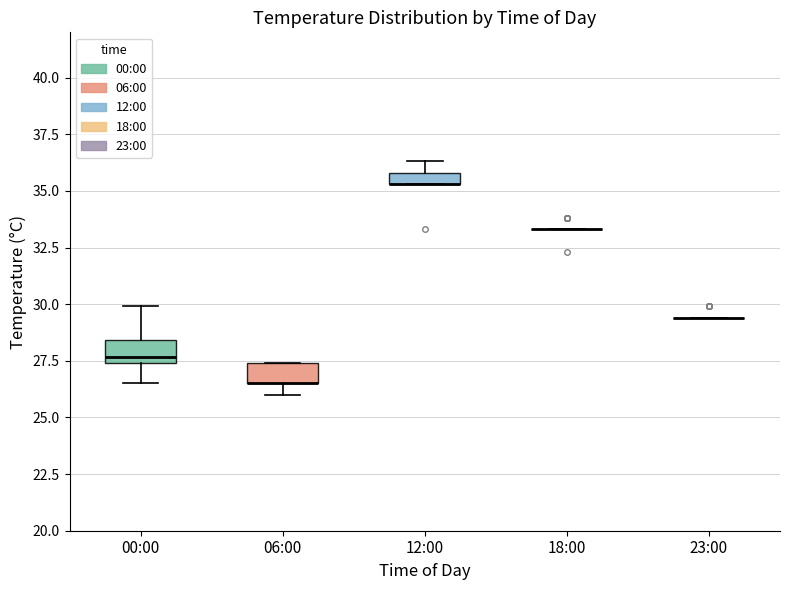

Where is the lower edge of the box for 00:00 on the y-axis? The values are not printed on the chart, so give them approximately, as read against the axis.

27.5